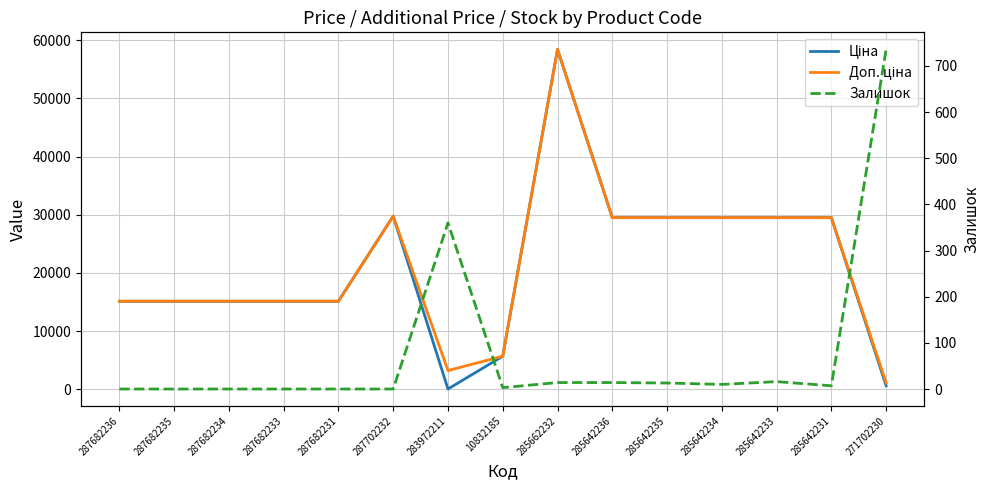

Which series has the largest range (max minus min)?

Ціна